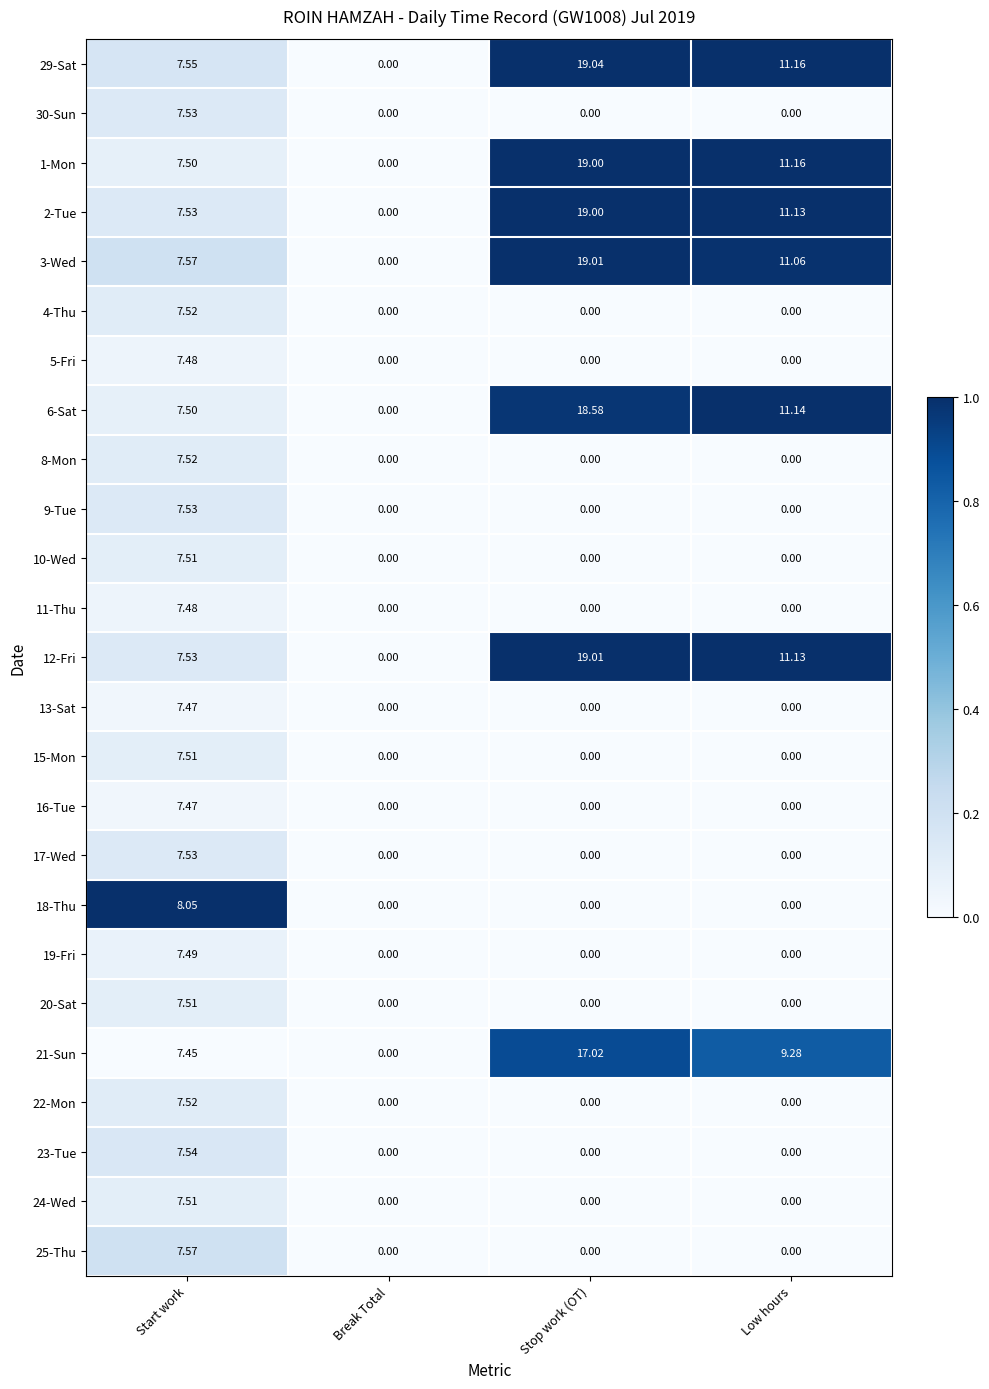

How many values in 17-Wed are above zero?

1